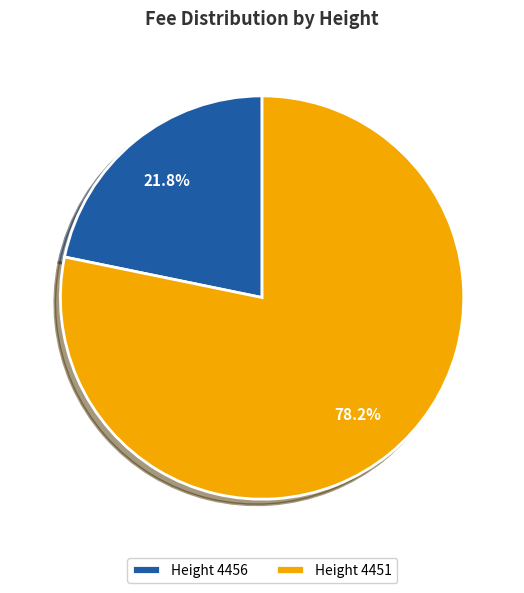

How many slices are in this pie chart?

2